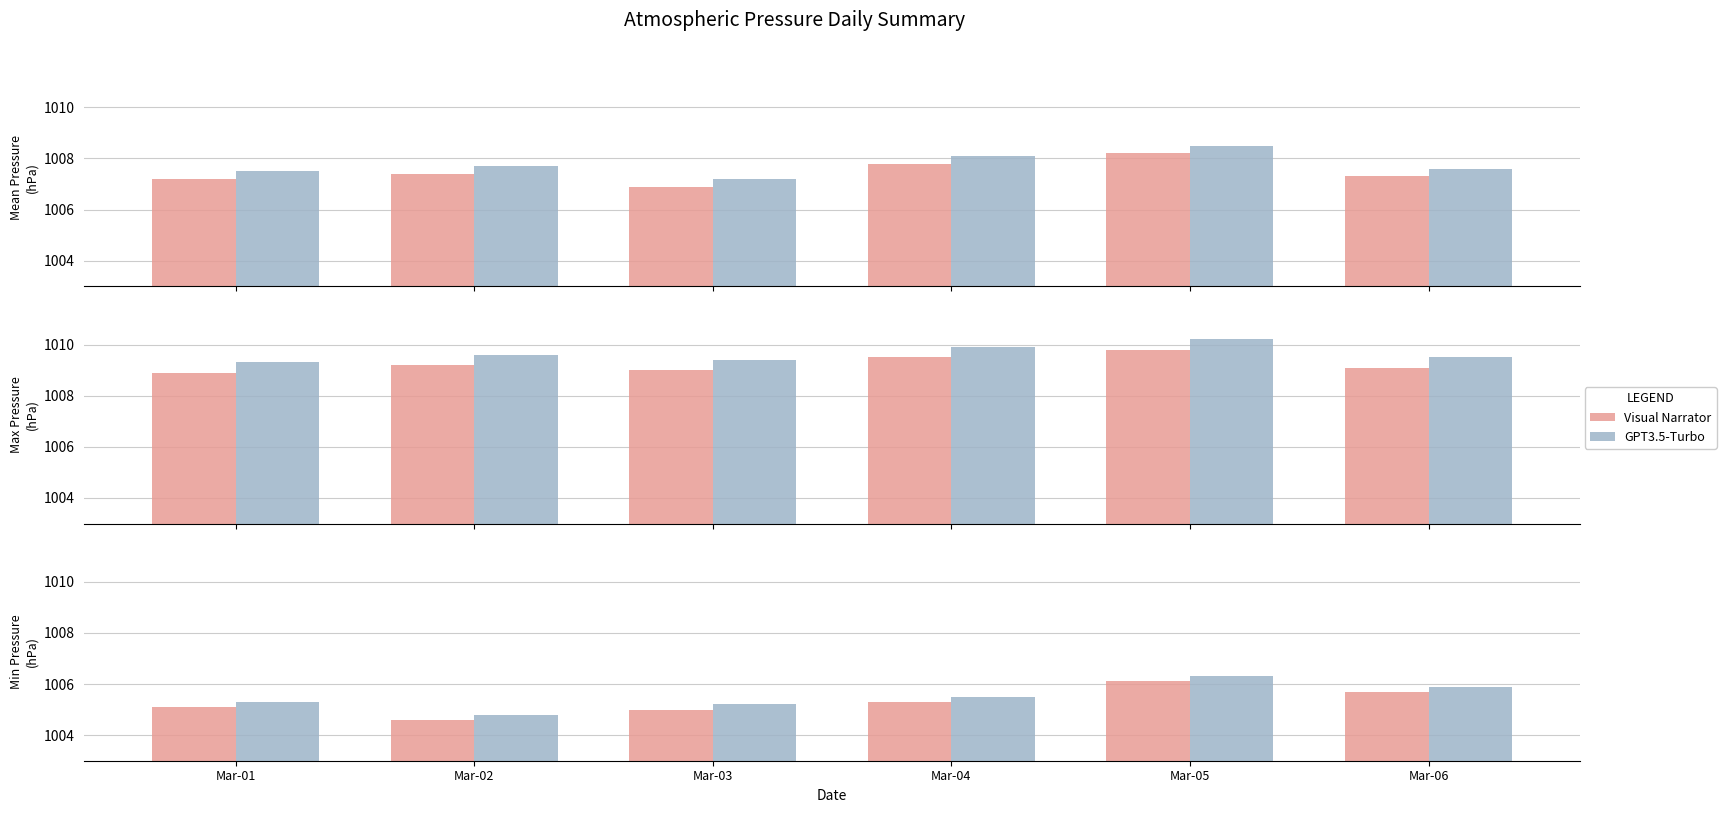

At which label does GPT3.5-Turbo reach its minimum?

Mar-02